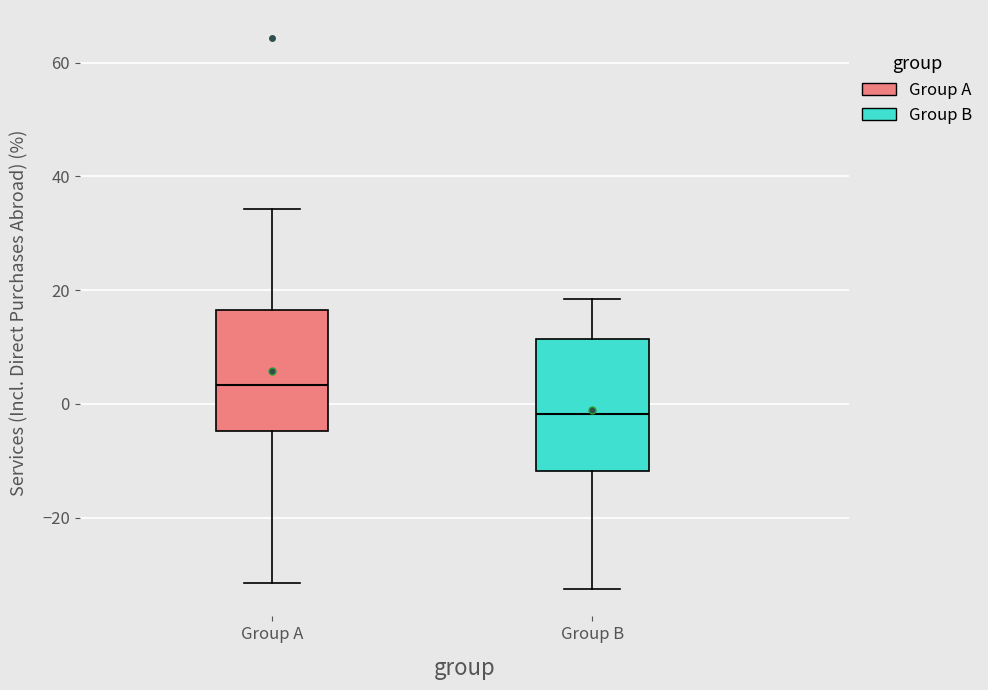

Where is the lower edge of the box for Group B on the y-axis? The values are not printed on the chart, so give them approximately, as read against the axis.

-12